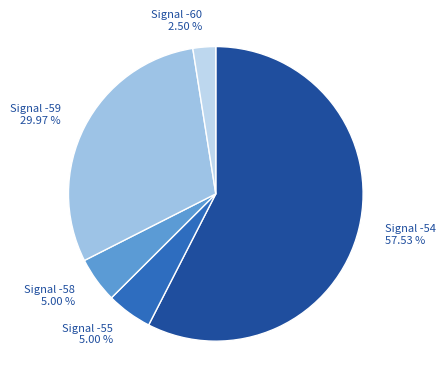

Does Signal -59 represent more than half of the total?

No